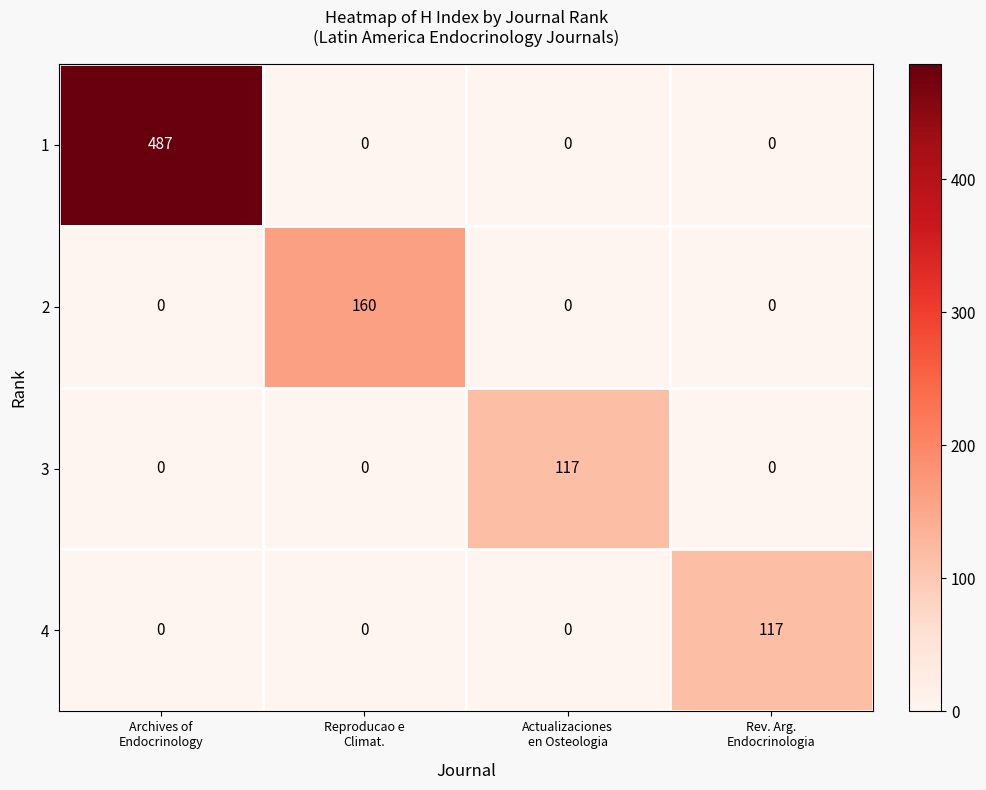

What is the difference between the maximum and minimum values in the 3 series?

117